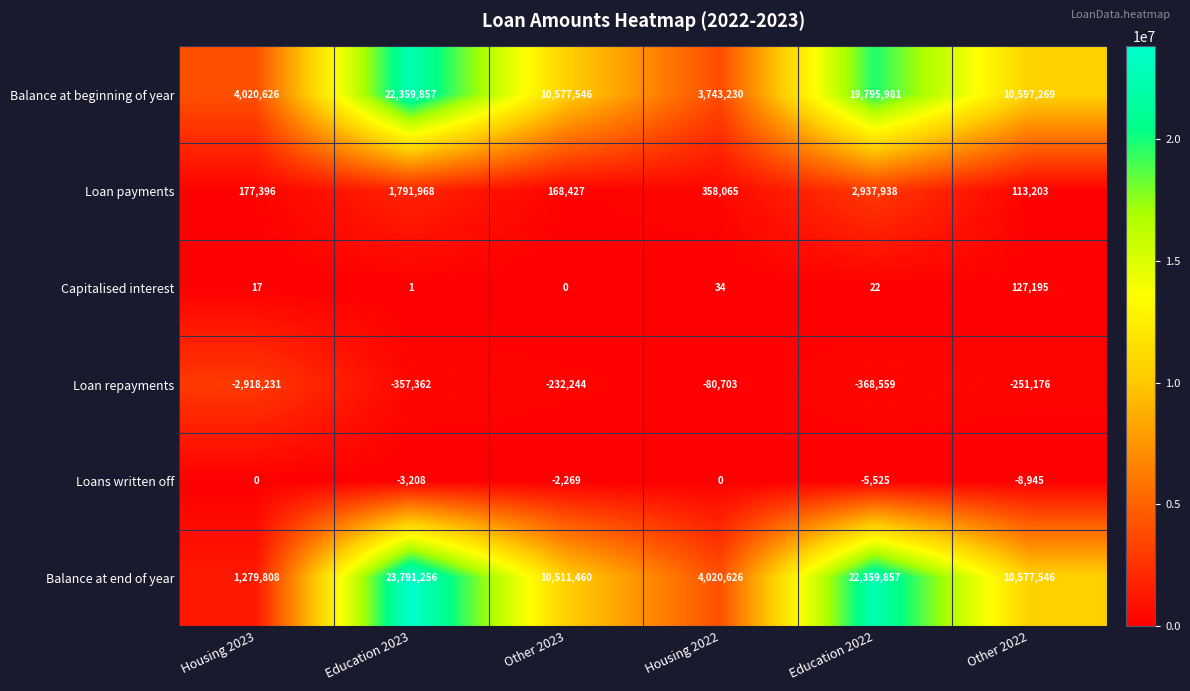

What is the sum of the Capitalised interest values at Housing 2022 and Education 2022?

56